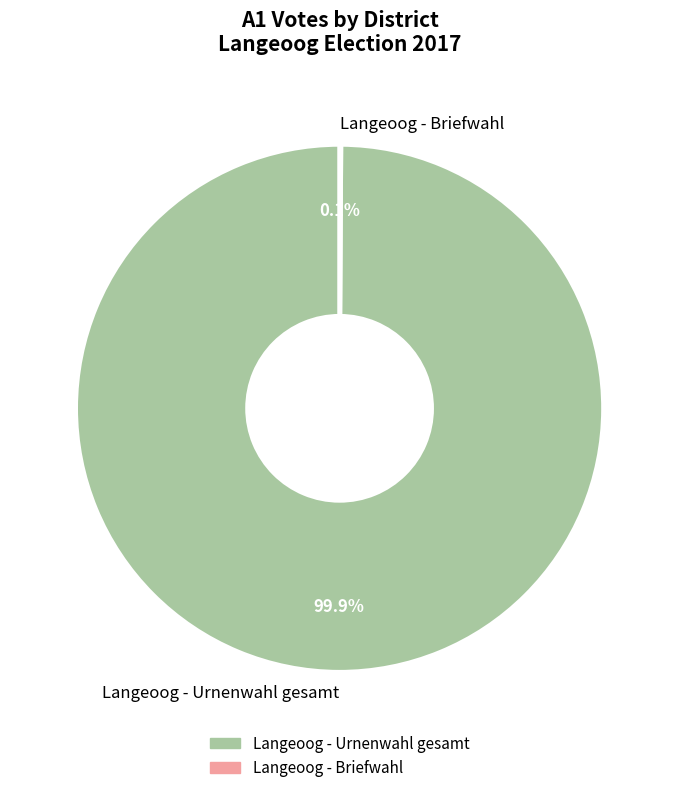

What percentage is the Langeoog - Urnenwahl gesamt slice, to the nearest percent?

100%